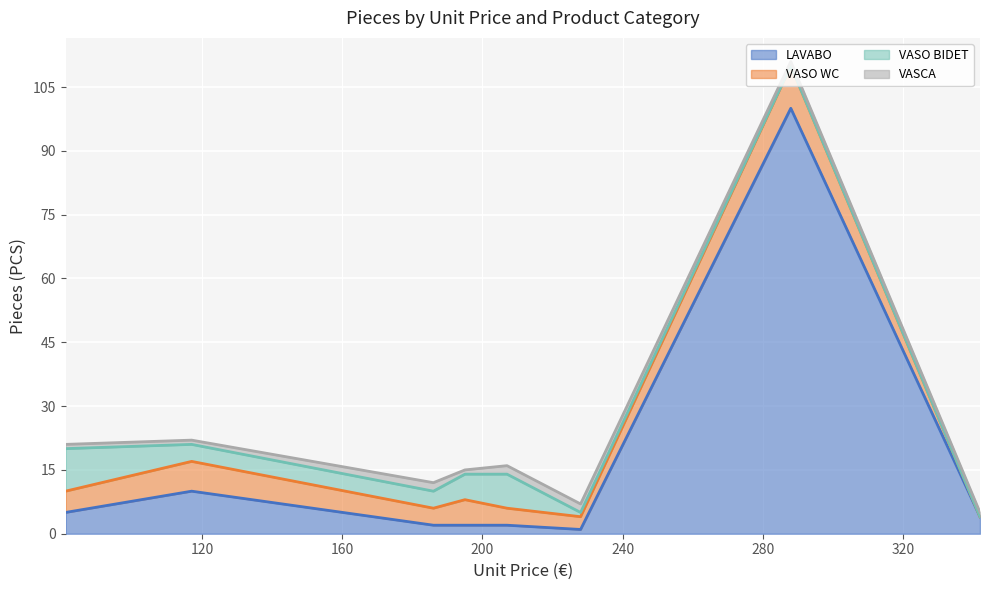

At which category is the sum across all series the highest?

6